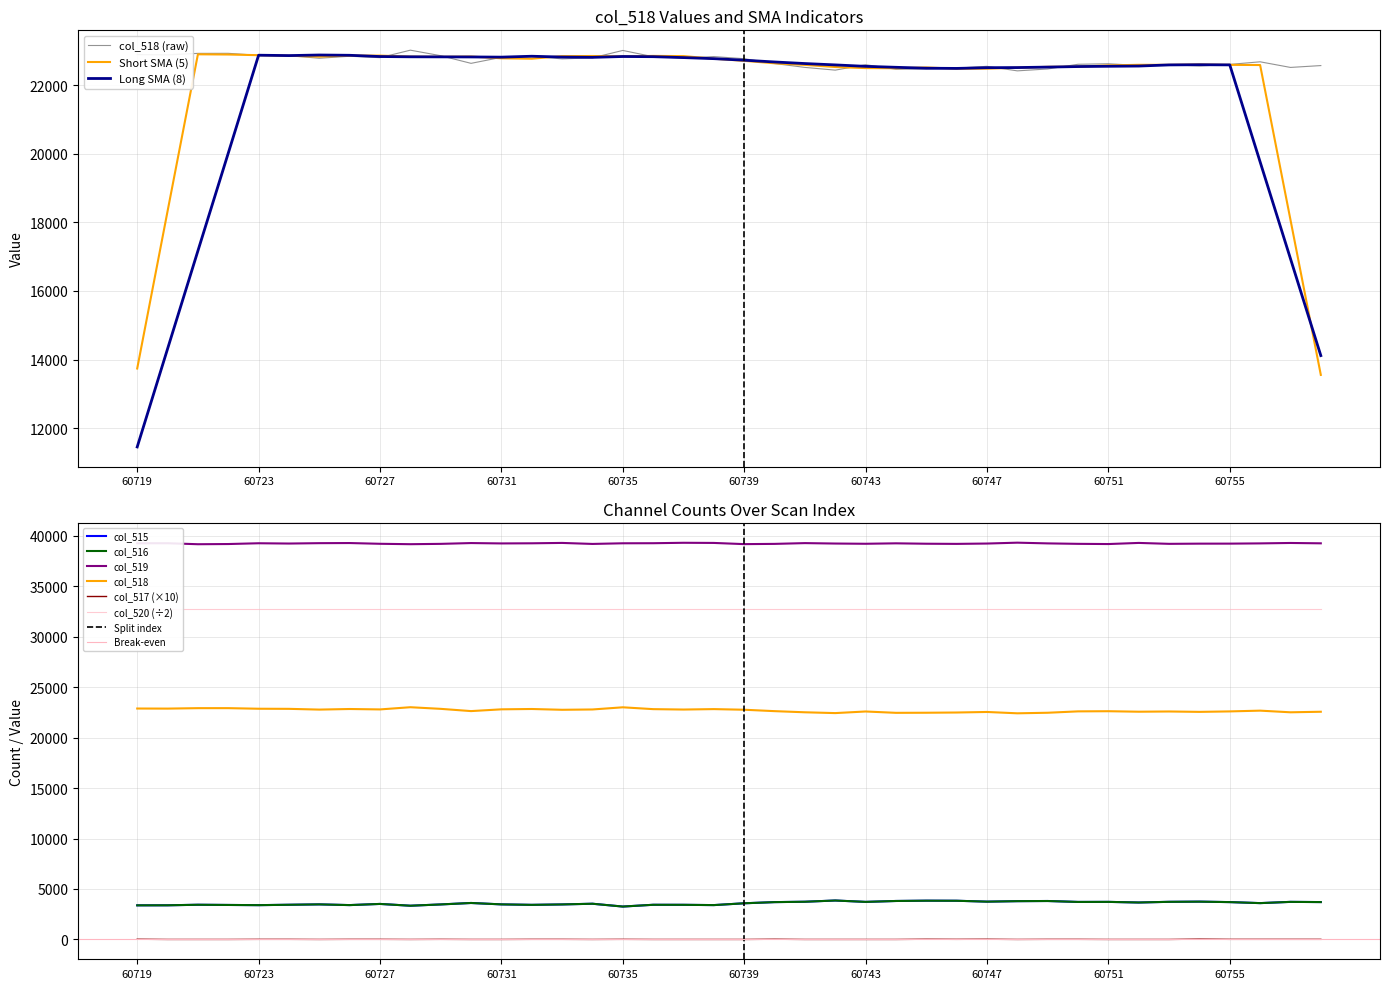

What is the average value of the col_518 series?

22701